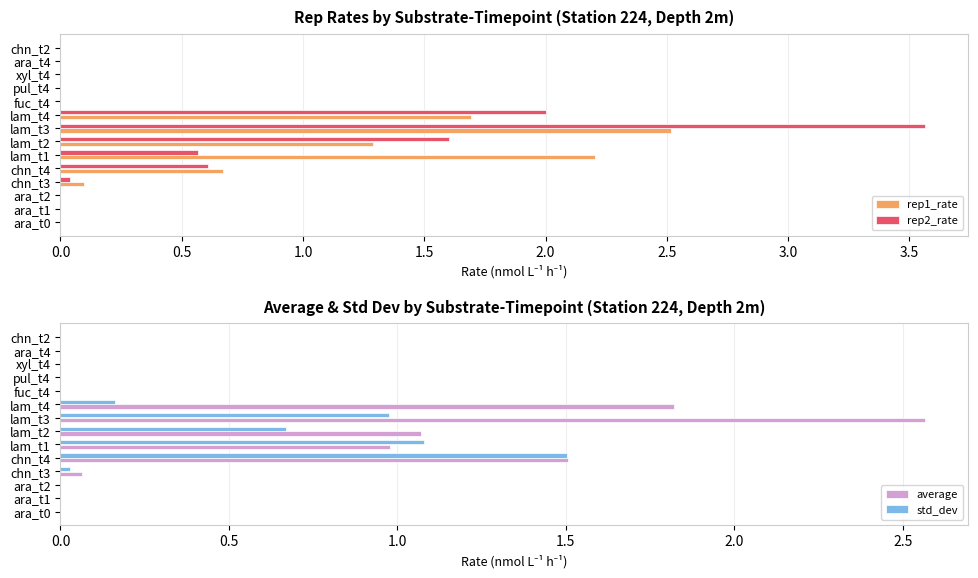

What is the sum of all rep2_rate values?

8.4